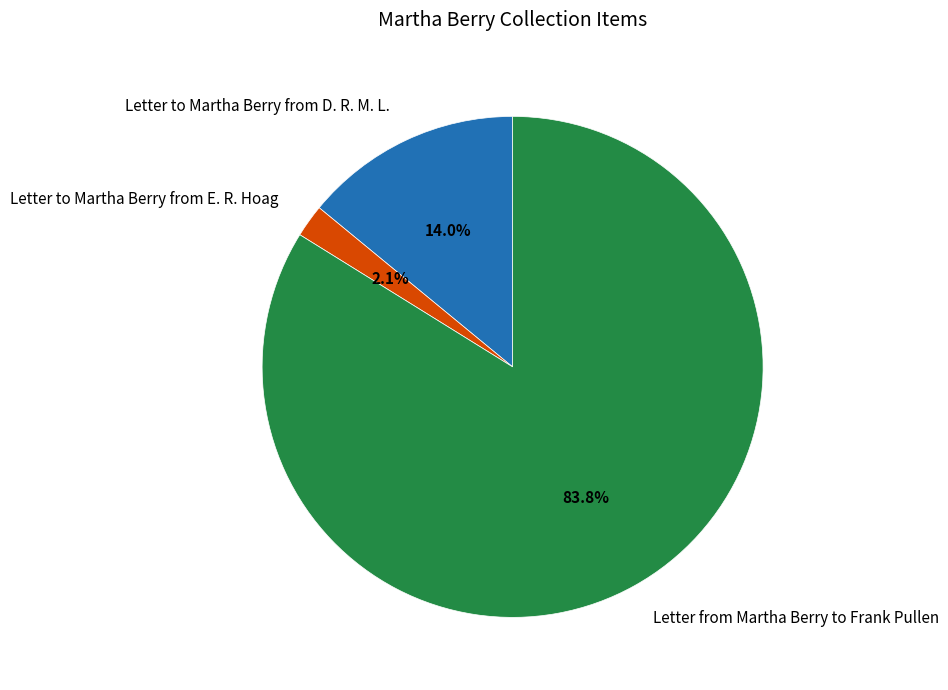

Is it true that Letter from Martha Berry to Frank Pullen is 84% of the pie?

True